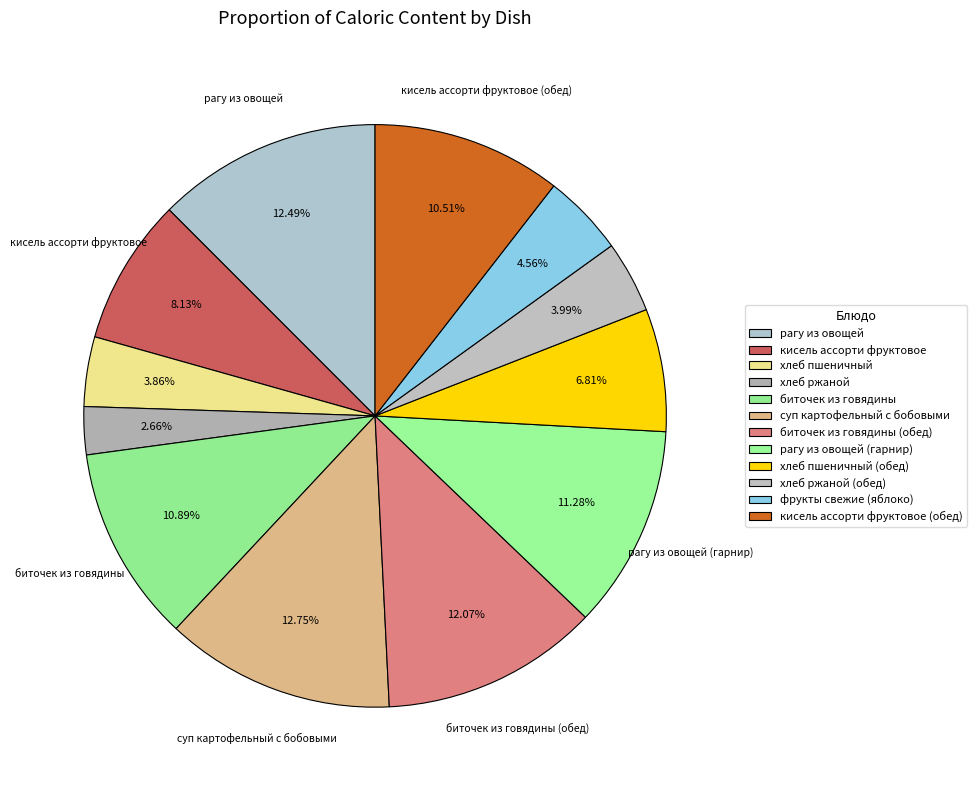

How many segments does this pie chart have?

12